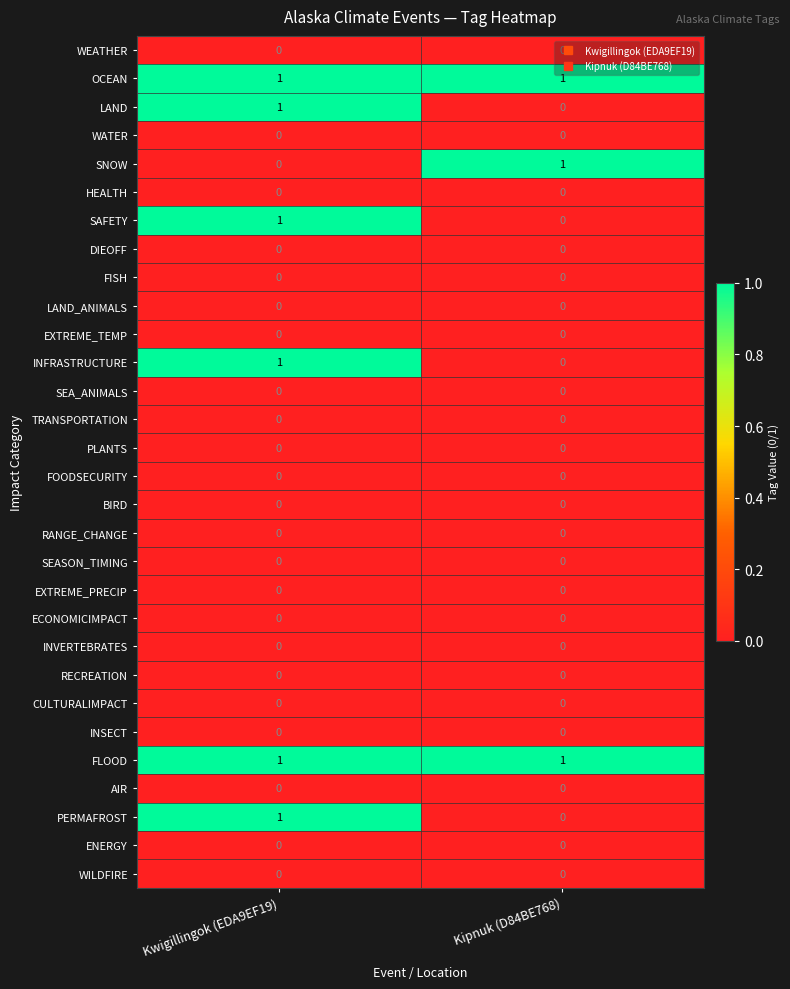

At which category is the sum across all series the highest?

Kwigillingok (EDA9EF19)